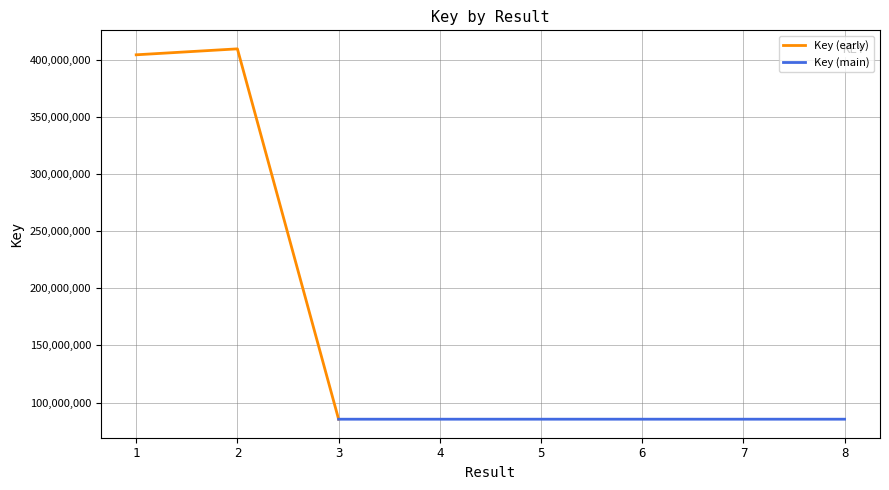

Is it true that the value at 6 is 85438300?

True